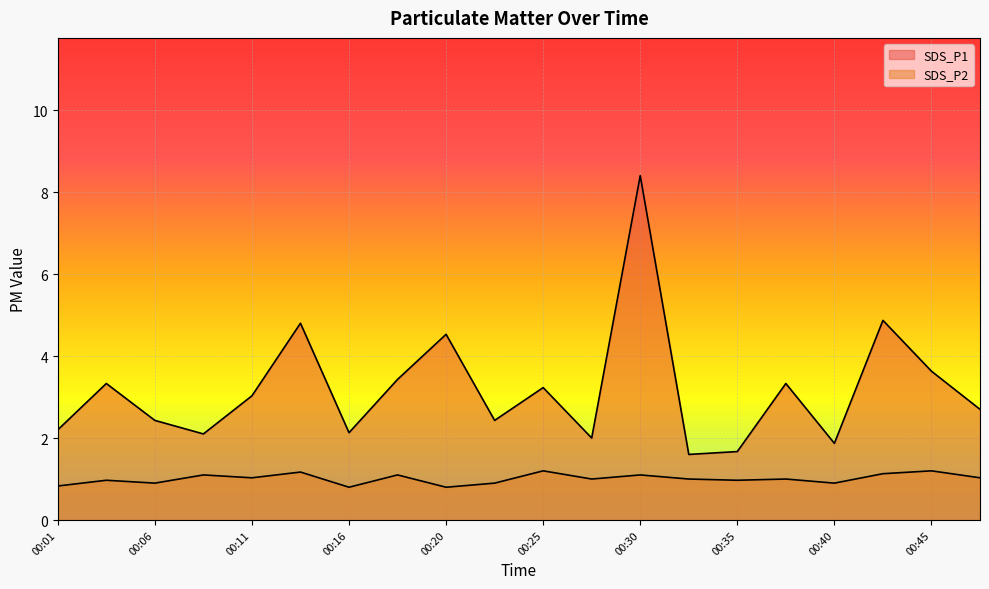

Reading right to left, list all the values displayed in this chart.

SDS_P1: 2.7	3.6	4.9	1.9	3.3	1.7	1.6	8.4	2.0	3.2	2.4	4.5	3.4	2.1	4.8	3.0	2.1	2.4	3.3	2.2
SDS_P2: 1.0	1.2	1.1	0.9	1.0	1.0	1.0	1.1	1.0	1.2	0.9	0.8	1.1	0.8	1.2	1.0	1.1	0.9	1.0	0.8